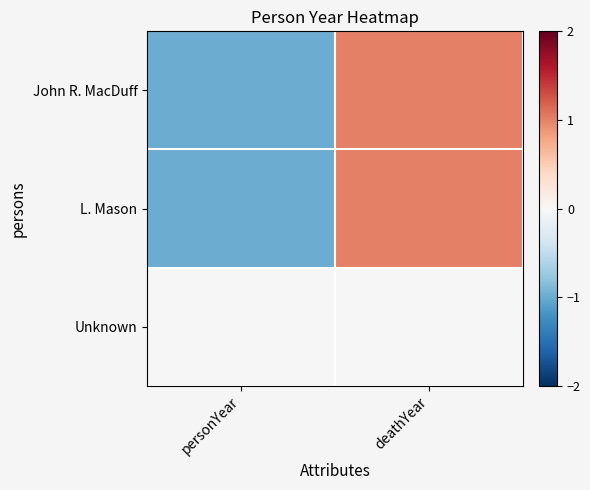

Reading right to left, transcribe all the data shown in this chart.

John R. MacDuff: deathYear=1	personYear=-1
L. Mason: deathYear=1	personYear=-1
Unknown: deathYear=0	personYear=0